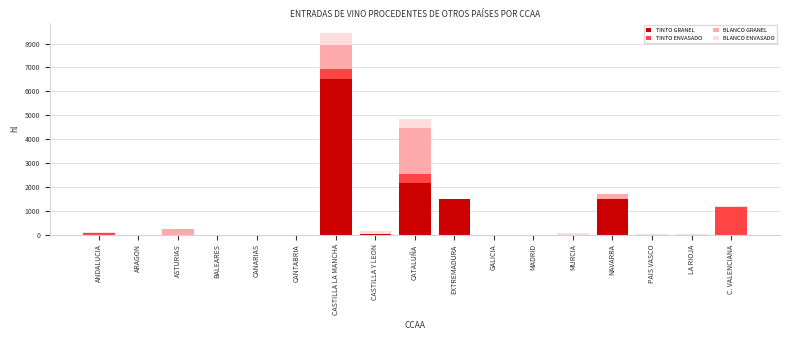

Is it true that TINTO GRANEL equals 0 at GALICIA?

True